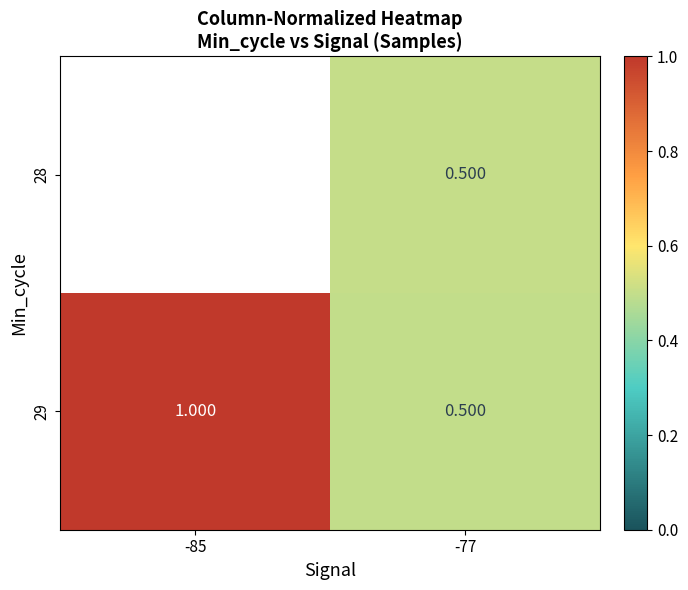

The value of 29 at -85 is 0.7. True or false?

False